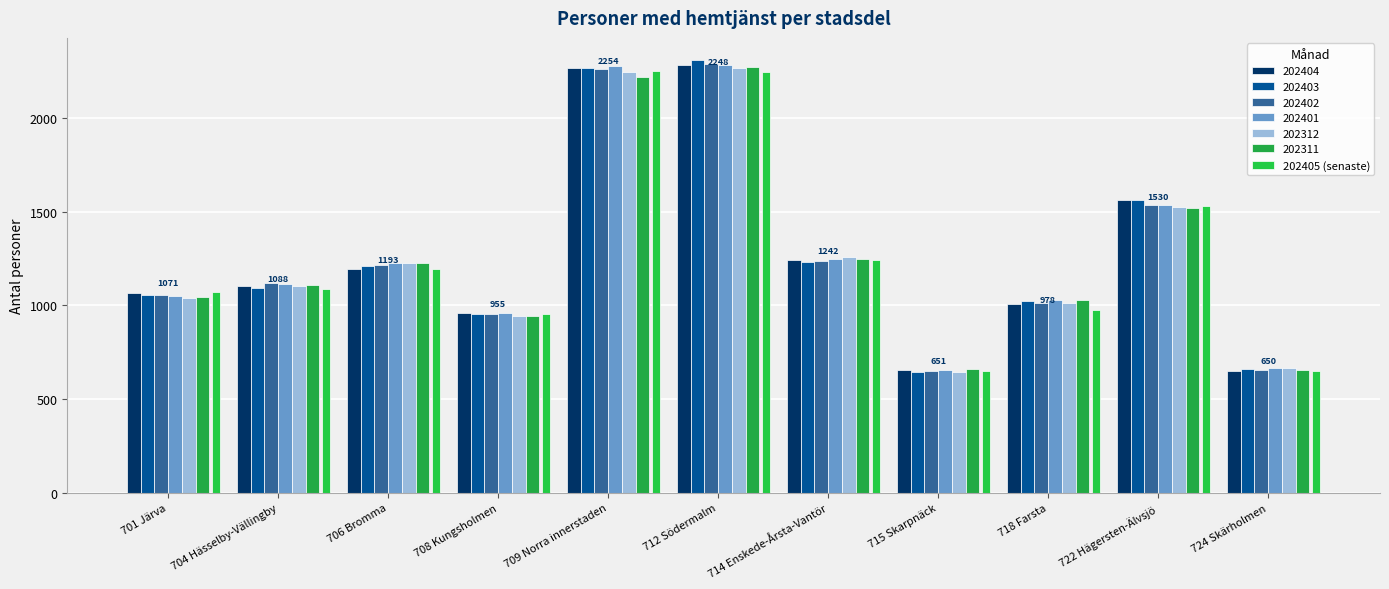

The 202403 series shows 2270 at 709 Norra innerstaden. True or false?

True